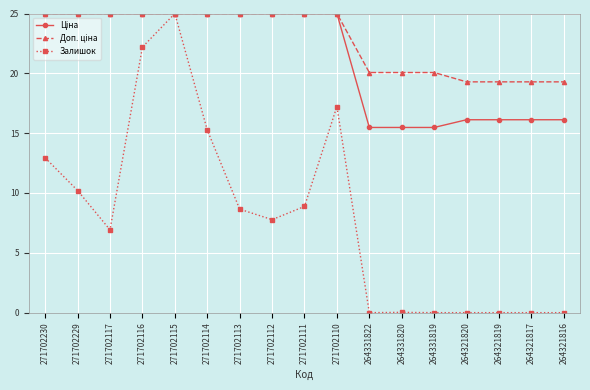

What is the difference between the highest and lowest values at 271702112?

17.2